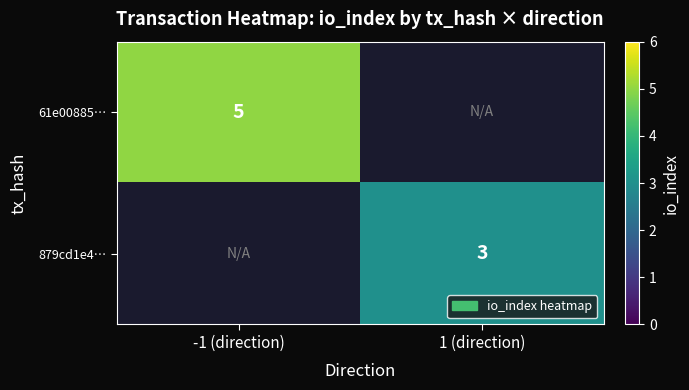

The 879cd1e4… series shows 1 at 1 (direction). True or false?

False